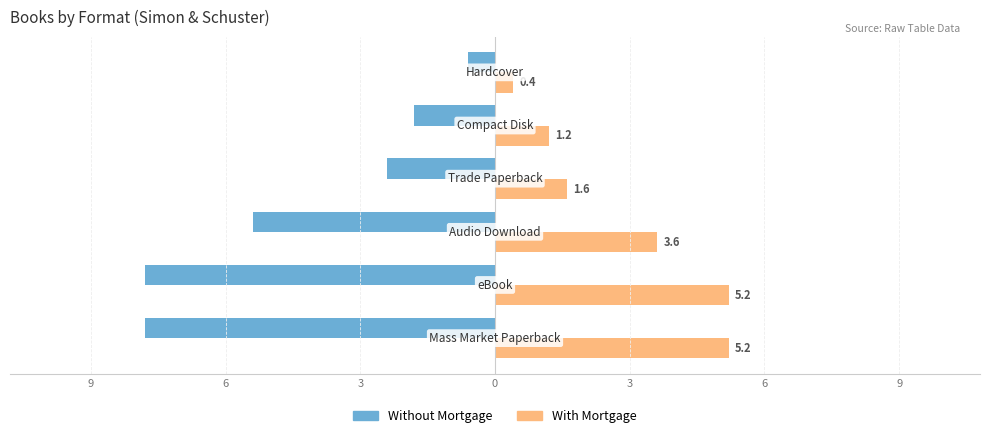

What are all the series names shown in the legend?

Without Mortgage, With Mortgage